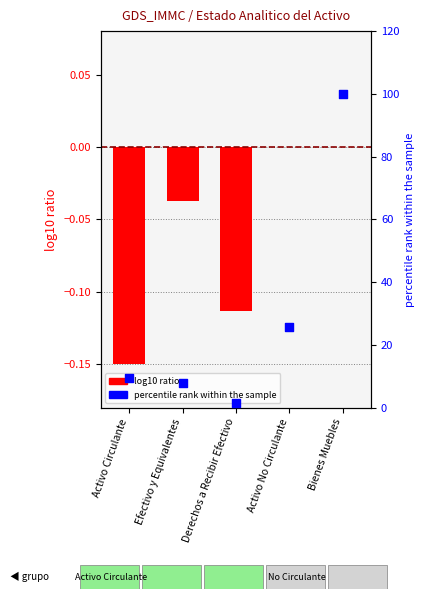

Which series has the largest total across all categories?

percentile rank within the sample